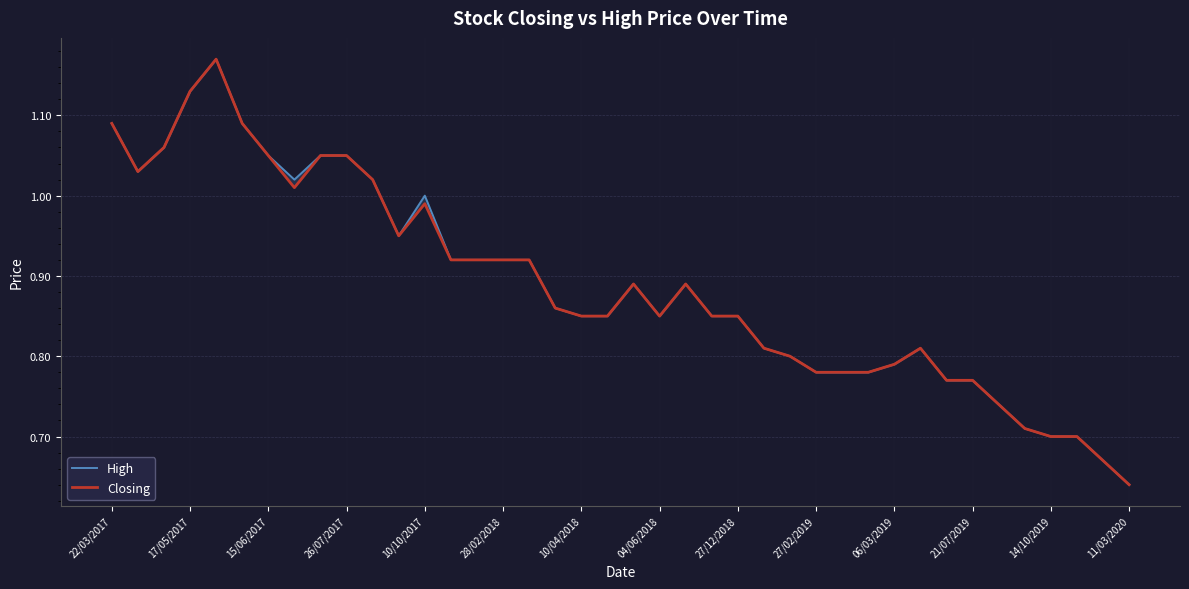

The Closing series shows 1.4 at 17. True or false?

False